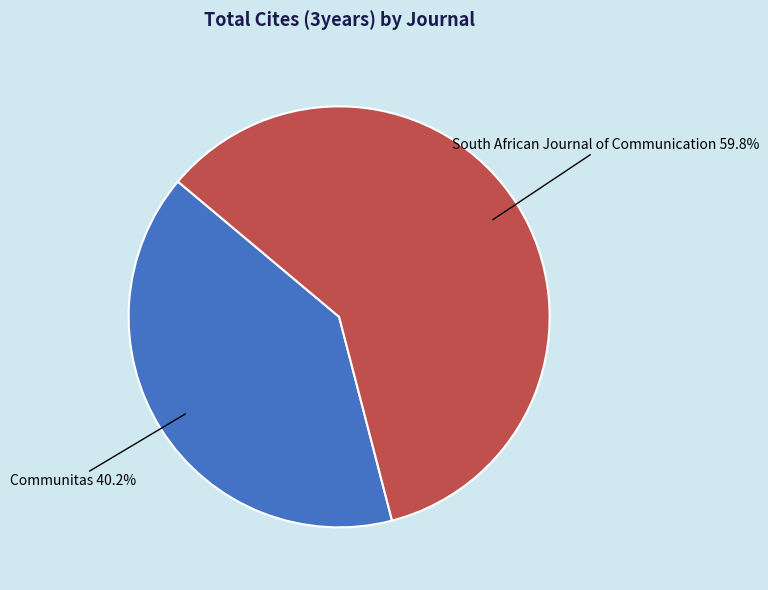

Is there a majority slice in this chart?

Yes